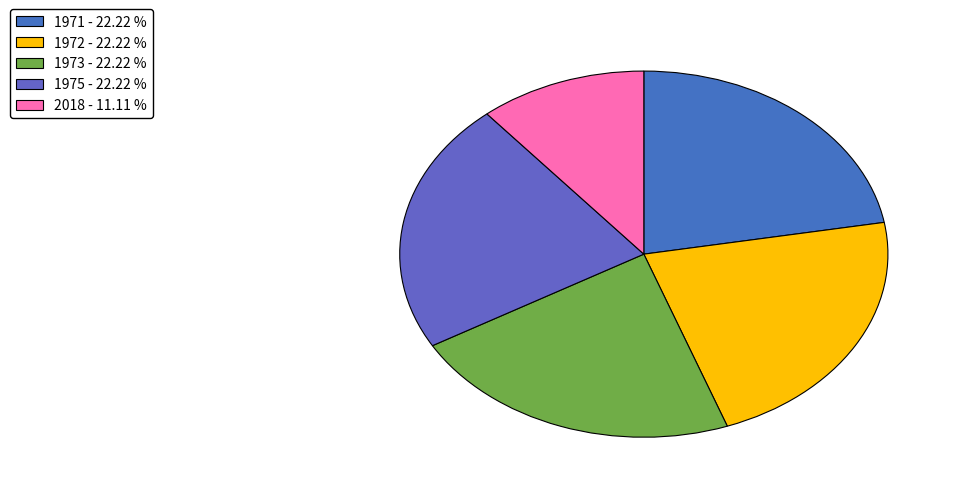

How many slices are in this pie chart?

5